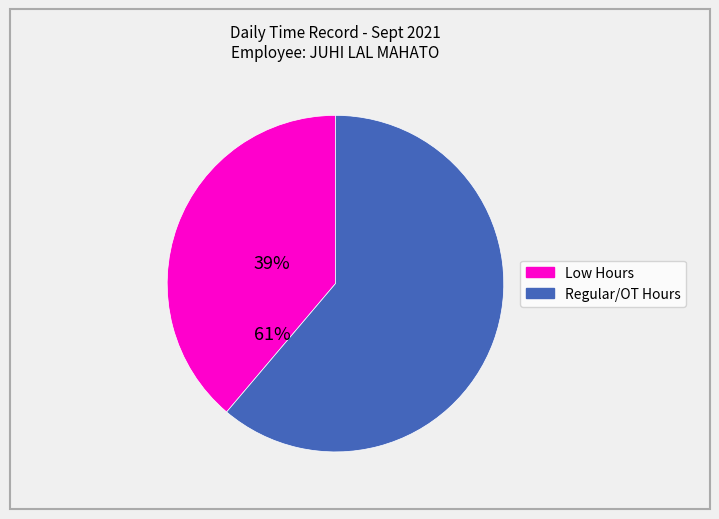

Is there a majority slice in this chart?

Yes